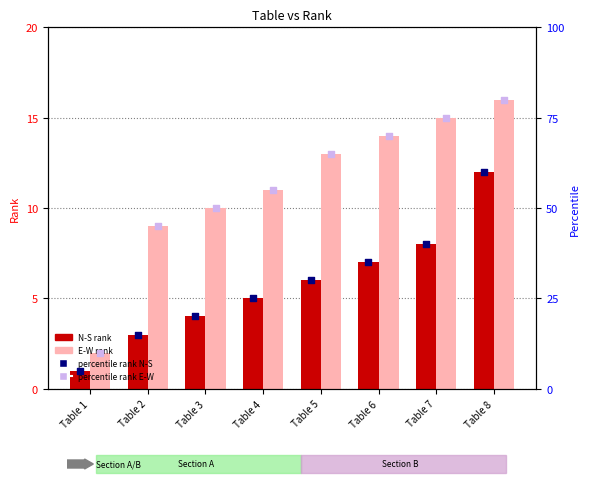

Which series has the largest Y range (max minus min)?

percentile rank E-W